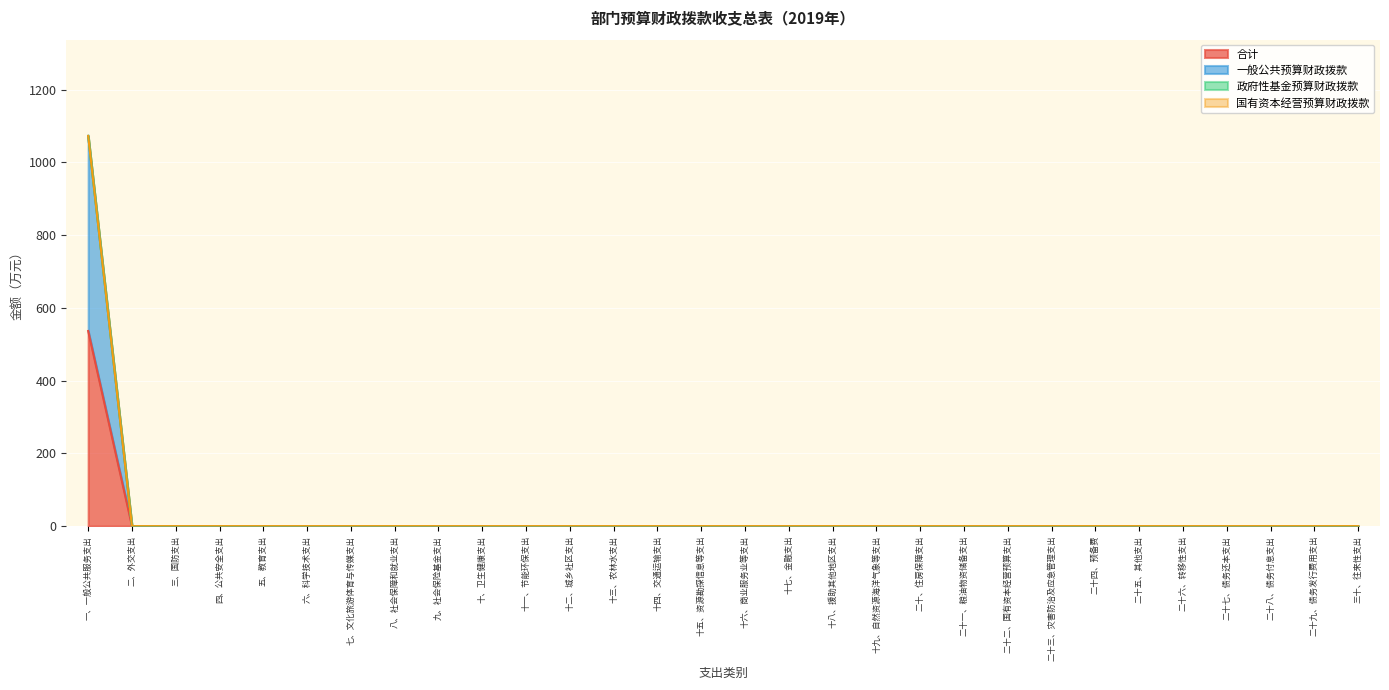

Reading left to right, list all the values displayed in this chart.

合计: 一、一般公共服务支出=536.3	二、外交支出=0.0	三、国防支出=0.0	四、公共安全支出=0.0	五、教育支出=0.0	六、科学技术支出=0.0	七、文化旅游体育与传媒支出=0.0	八、社会保障和就业支出=0.0	九、社会保险基金支出=0.0	十、卫生健康支出=0.0	十一、节能环保支出=0.0	十二、城乡社区支出=0.0	十三、农林水支出=0.0	十四、交通运输支出=0.0	十五、资源勘探信息等支出=0.0	十六、商业服务业等支出=0.0	十七、金融支出=0.0	十八、援助其他地区支出=0.0	十九、自然资源海洋气象等支出=0.0	二十、住房保障支出=0.0	二十一、粮油物资储备支出=0.0	二十二、国有资本经营预算支出=0.0	二十三、灾害防治及应急管理支出=0.0	二十四、预备费=0.0	二十五、其他支出=0.0	二十六、转移性支出=0.0	二十七、债务还本支出=0.0	二十八、债务付息支出=0.0	二十九、债务发行费用支出=0.0	三十、往来性支出=0.0
一般公共预算财政拨款: 一、一般公共服务支出=1072.7	二、外交支出=0.0	三、国防支出=0.0	四、公共安全支出=0.0	五、教育支出=0.0	六、科学技术支出=0.0	七、文化旅游体育与传媒支出=0.0	八、社会保障和就业支出=0.0	九、社会保险基金支出=0.0	十、卫生健康支出=0.0	十一、节能环保支出=0.0	十二、城乡社区支出=0.0	十三、农林水支出=0.0	十四、交通运输支出=0.0	十五、资源勘探信息等支出=0.0	十六、商业服务业等支出=0.0	十七、金融支出=0.0	十八、援助其他地区支出=0.0	十九、自然资源海洋气象等支出=0.0	二十、住房保障支出=0.0	二十一、粮油物资储备支出=0.0	二十二、国有资本经营预算支出=0.0	二十三、灾害防治及应急管理支出=0.0	二十四、预备费=0.0	二十五、其他支出=0.0	二十六、转移性支出=0.0	二十七、债务还本支出=0.0	二十八、债务付息支出=0.0	二十九、债务发行费用支出=0.0	三十、往来性支出=0.0